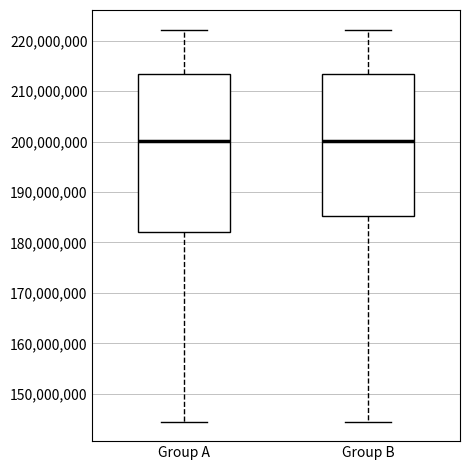

Comparing the boxes themselves (not the whiskers), which one is the tallest?

Group A